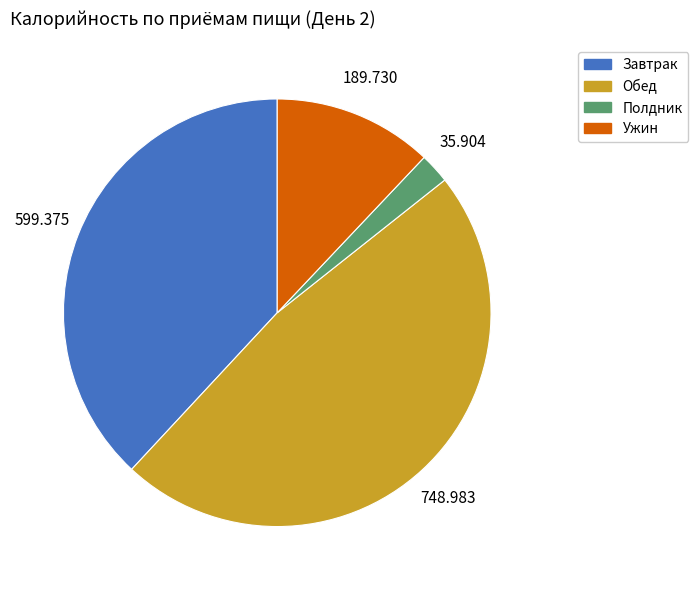

Which slice is the largest?

Обед